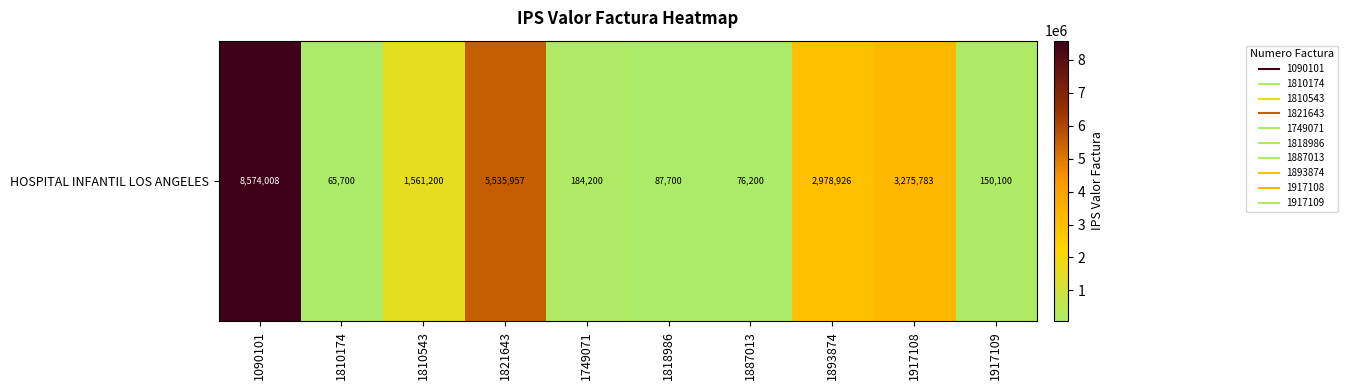

Rank the categories by value from highest to lowest.

1090101, 1821643, 1917108, 1893874, 1810543, 1749071, 1917109, 1818986, 1887013, 1810174